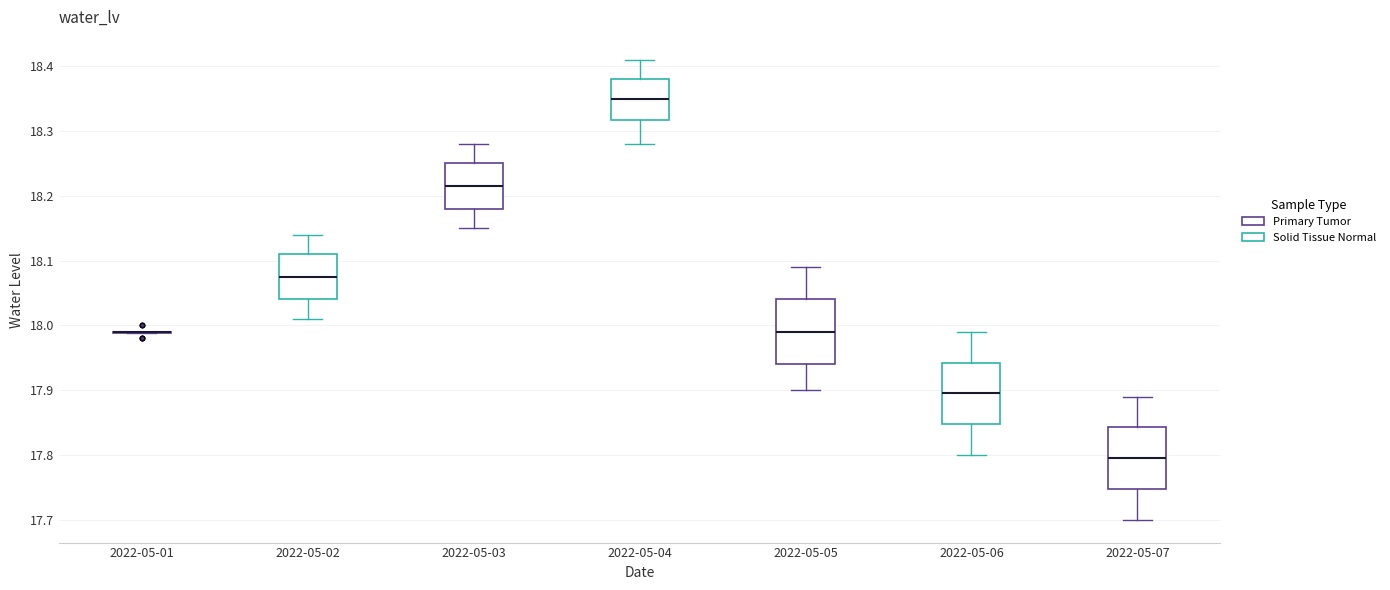

Reading left to right, read every box against the y-axis: the position of its median line, the range the box covers, and the ends of its whiskers. The values are not printed on the chart, so give them approximately, as read against the axis.

2022-05-01: box collapsed to a line at 17.99, whiskers 17.99 to 17.99
2022-05-02: median 18.08, box 18.04 to 18.11, whiskers 18.01 to 18.14
2022-05-03: median 18.22, box 18.18 to 18.25, whiskers 18.15 to 18.28
2022-05-04: median 18.35, box 18.32 to 18.38, whiskers 18.28 to 18.41
2022-05-05: median 17.99, box 17.94 to 18.04, whiskers 17.90 to 18.09
2022-05-06: median 17.90, box 17.85 to 17.94, whiskers 17.80 to 17.99
2022-05-07: median 17.80, box 17.75 to 17.84, whiskers 17.70 to 17.89